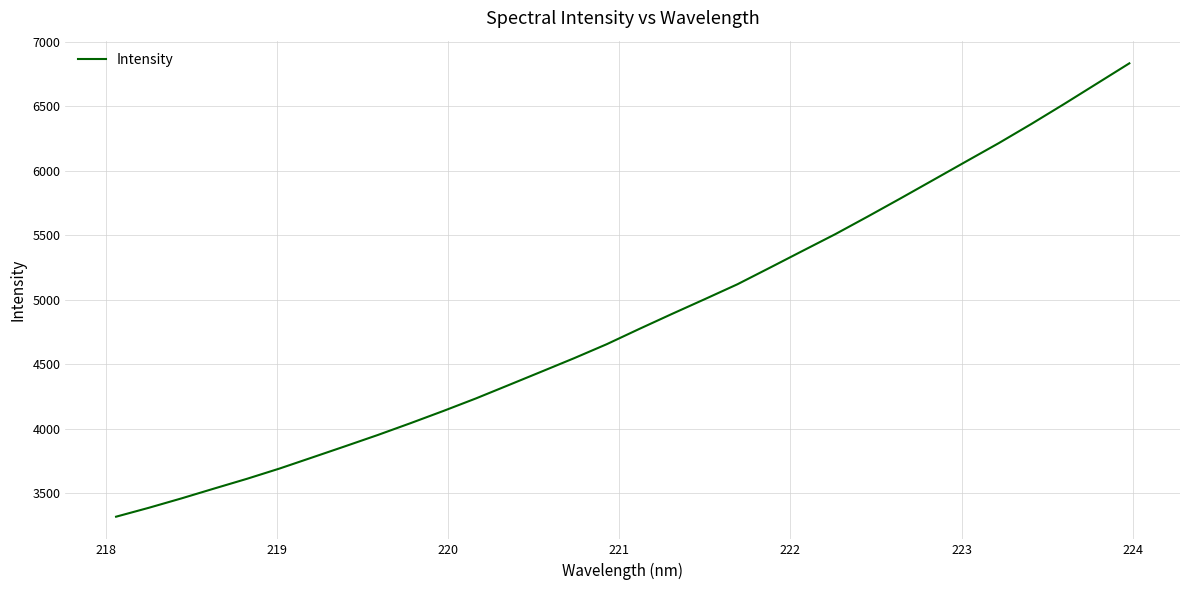

What is the maximum value shown in the chart?

6832.9